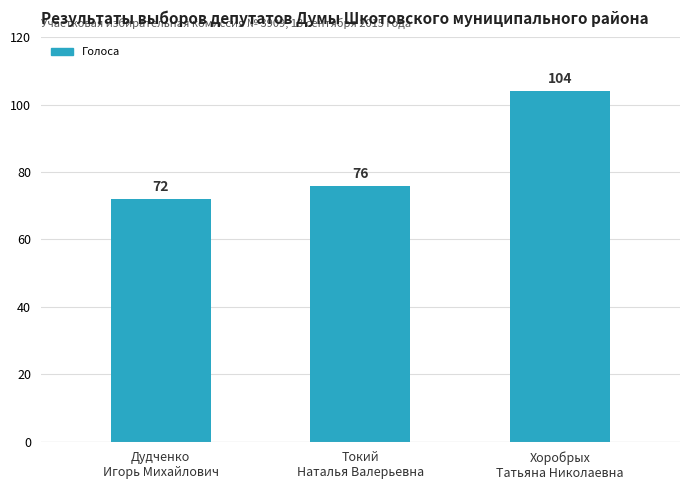

True or false: the data shows 76 at Токий
Наталья Валерьевна.

True